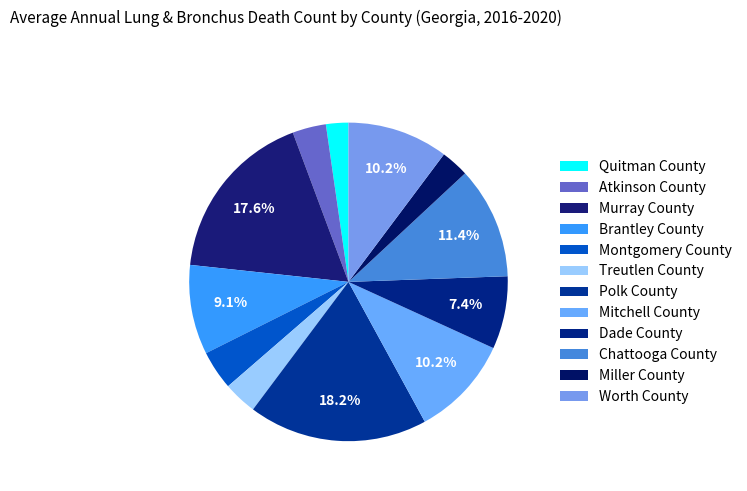

What is the total percentage of Chattooga County and Atkinson County?

14.8%